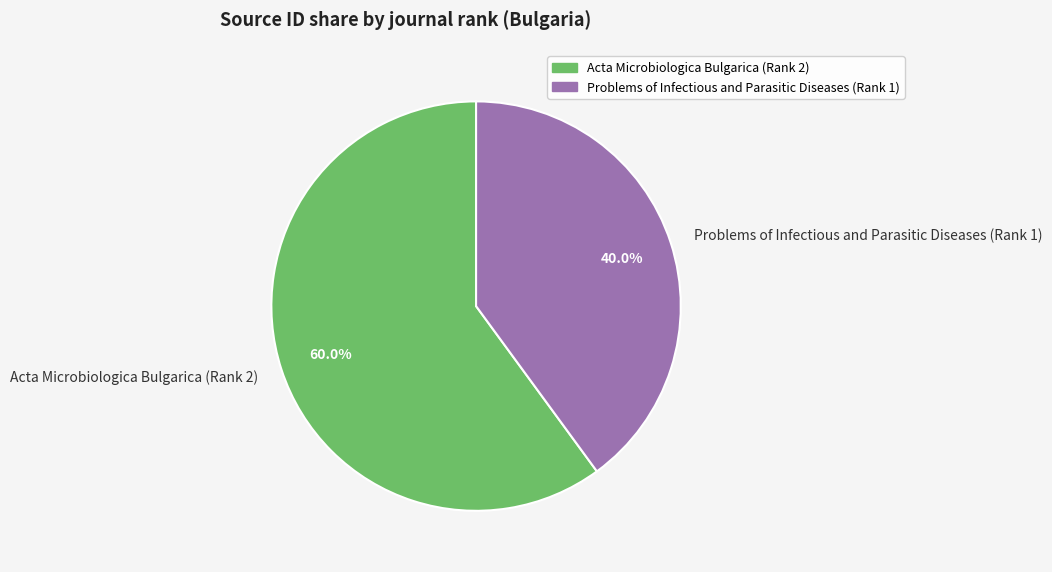

To the nearest percent, what percentage of the pie is Acta Microbiologica Bulgarica (Rank 2)?

60%